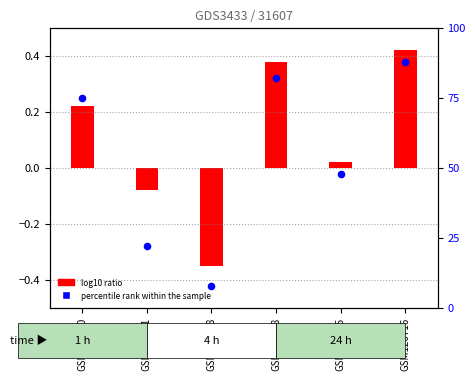

Which has a higher value, GSM120710 or GSM120708?

GSM120708